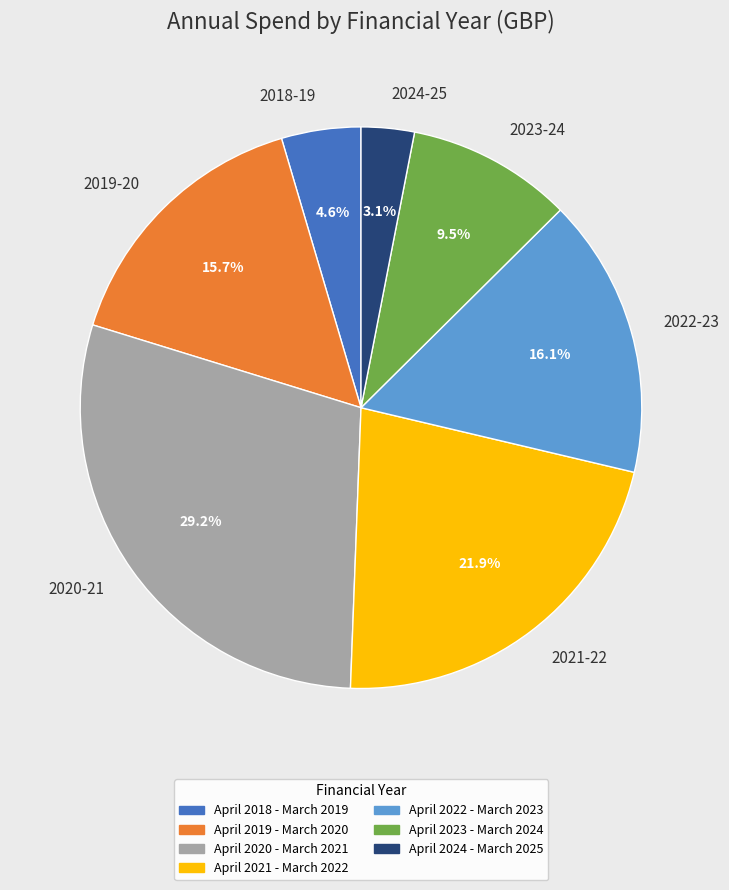

Between April 2022 - March 2023 and April 2023 - March 2024, which is larger?

April 2022 - March 2023